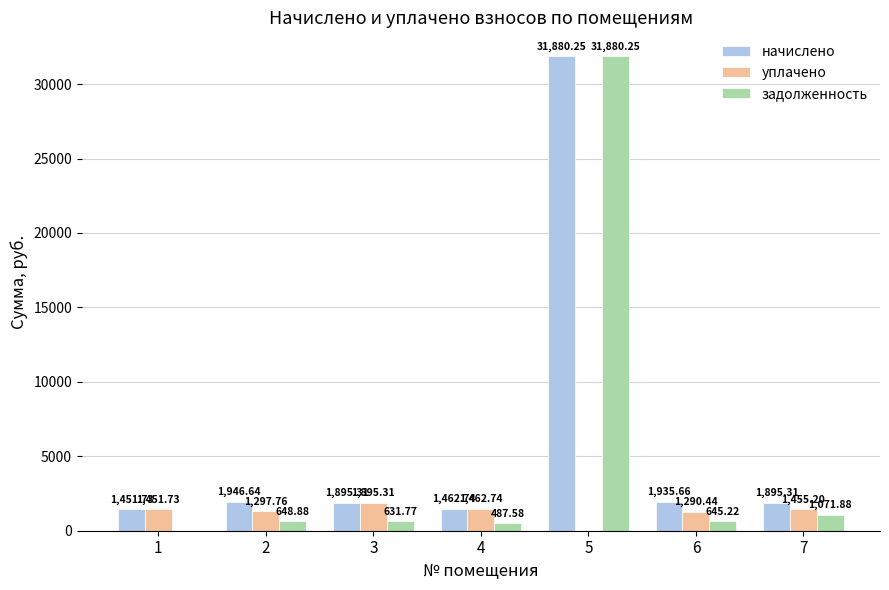

At which category is the sum across all series the highest?

5